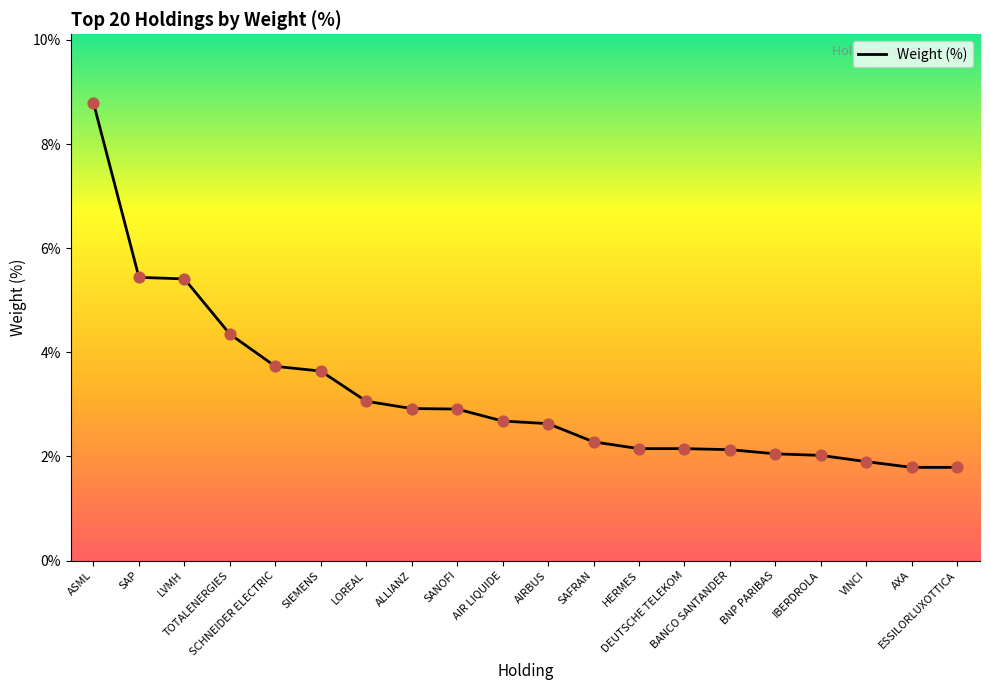

What is the ratio of the value at ASML to the value at BNP PARIBAS?

4.3